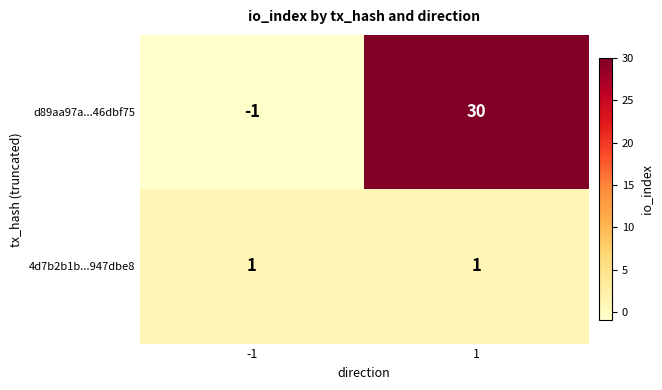

How many distinct data groups are displayed?

2